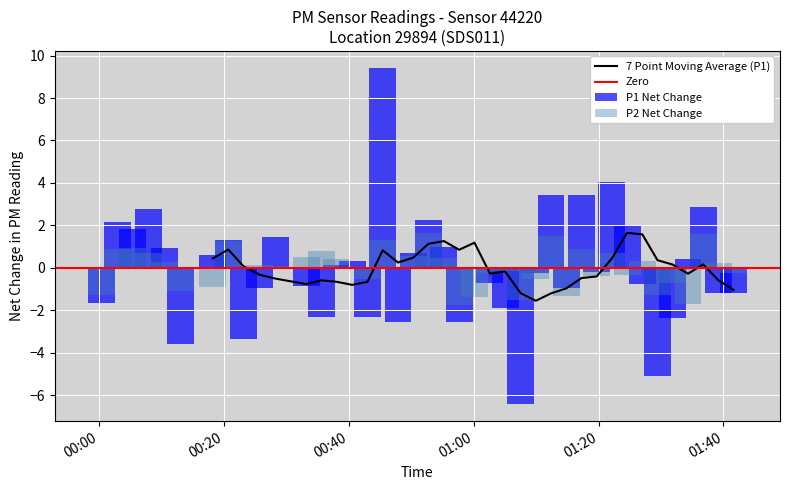

What is the maximum value for P2?

1.7